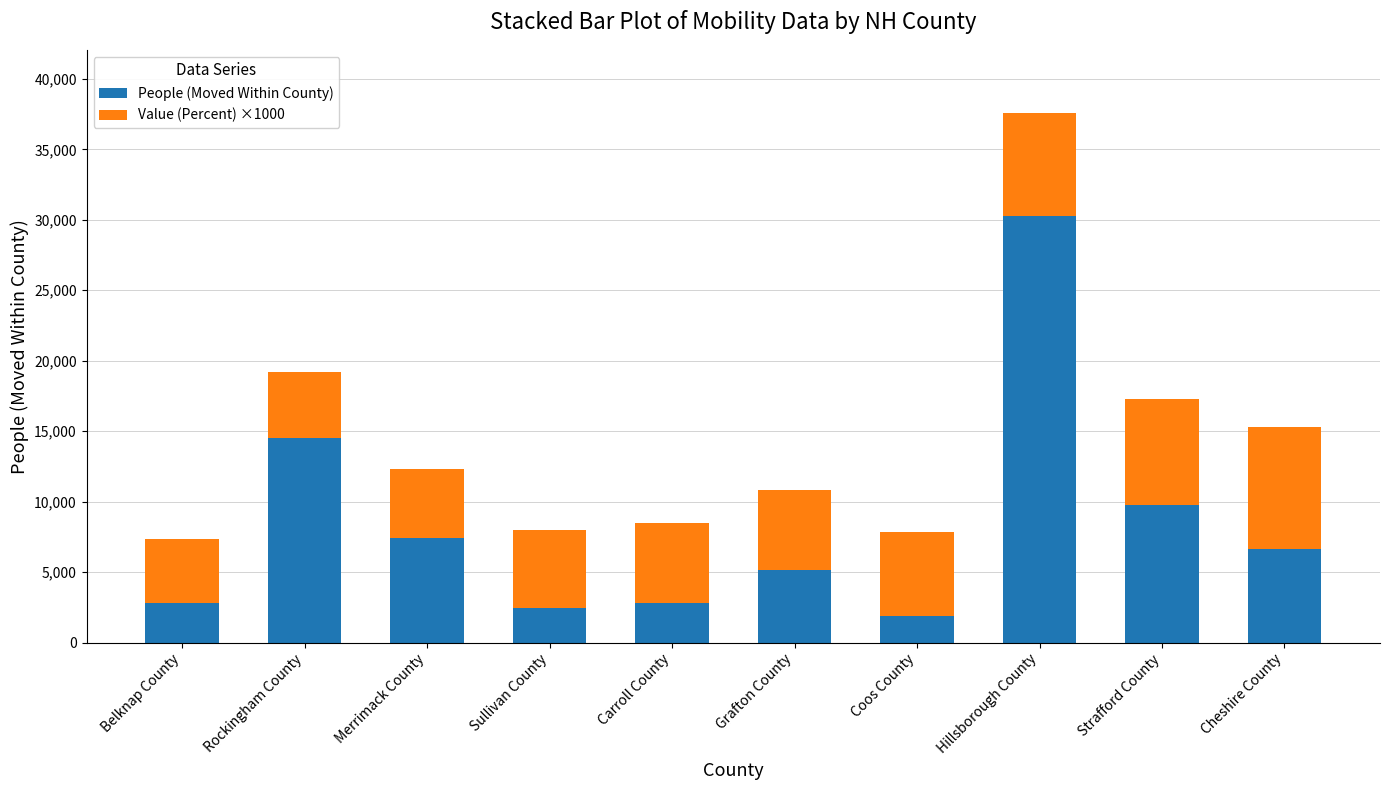

At which category is the sum across all series the highest?

Hillsborough County